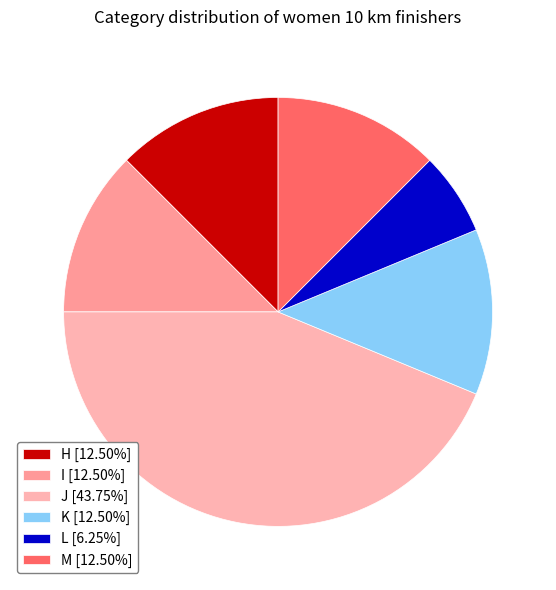

How many slices are in this pie chart?

6